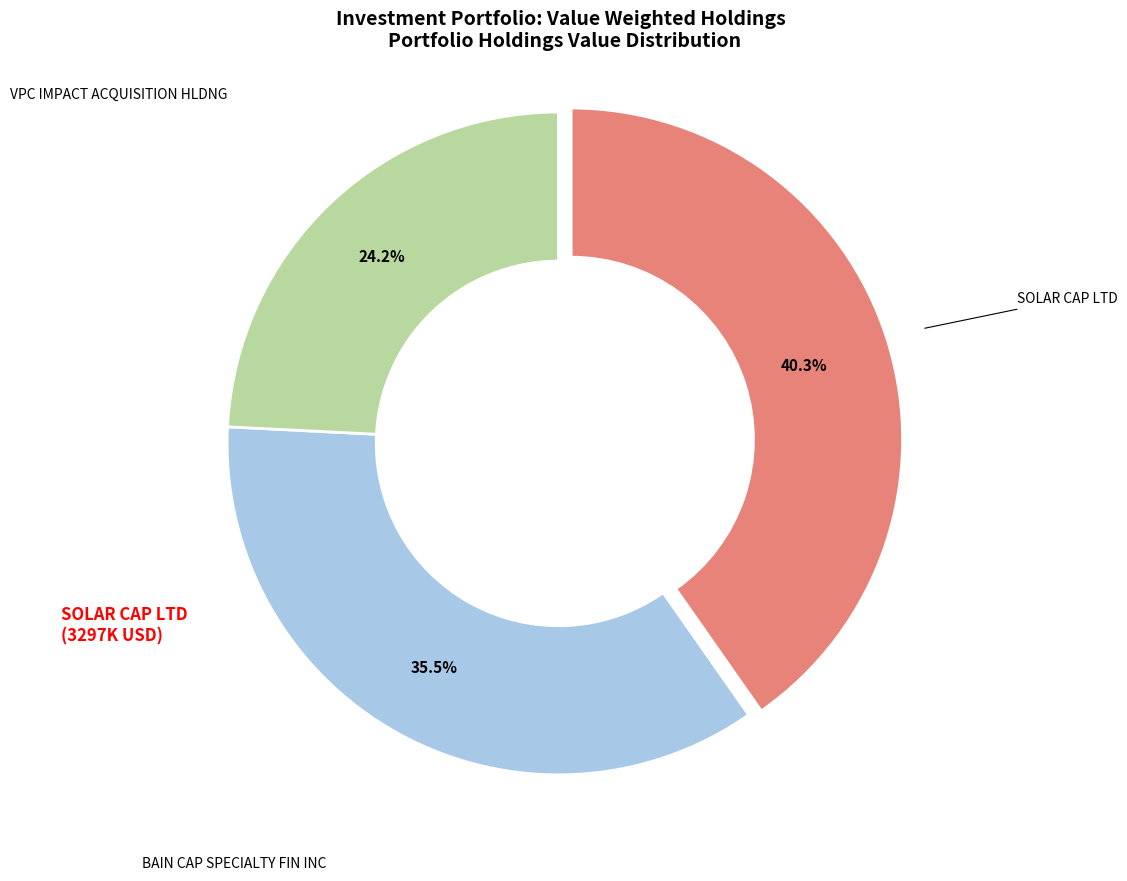

How many segments does this pie chart have?

3